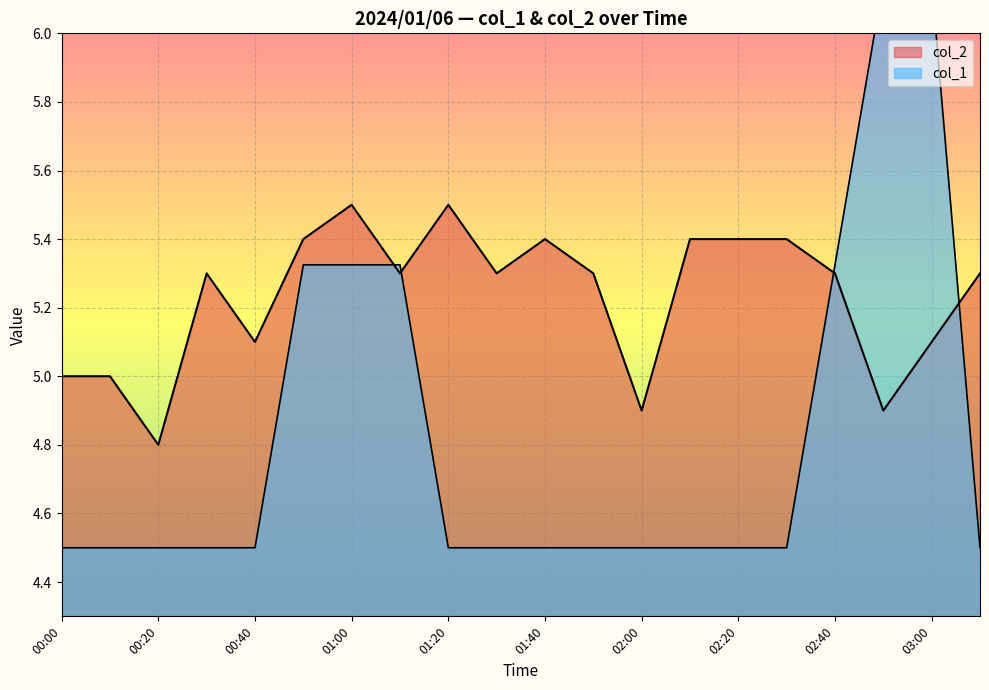

What is the value of the col_1 point at the 11th from the left?

4.5